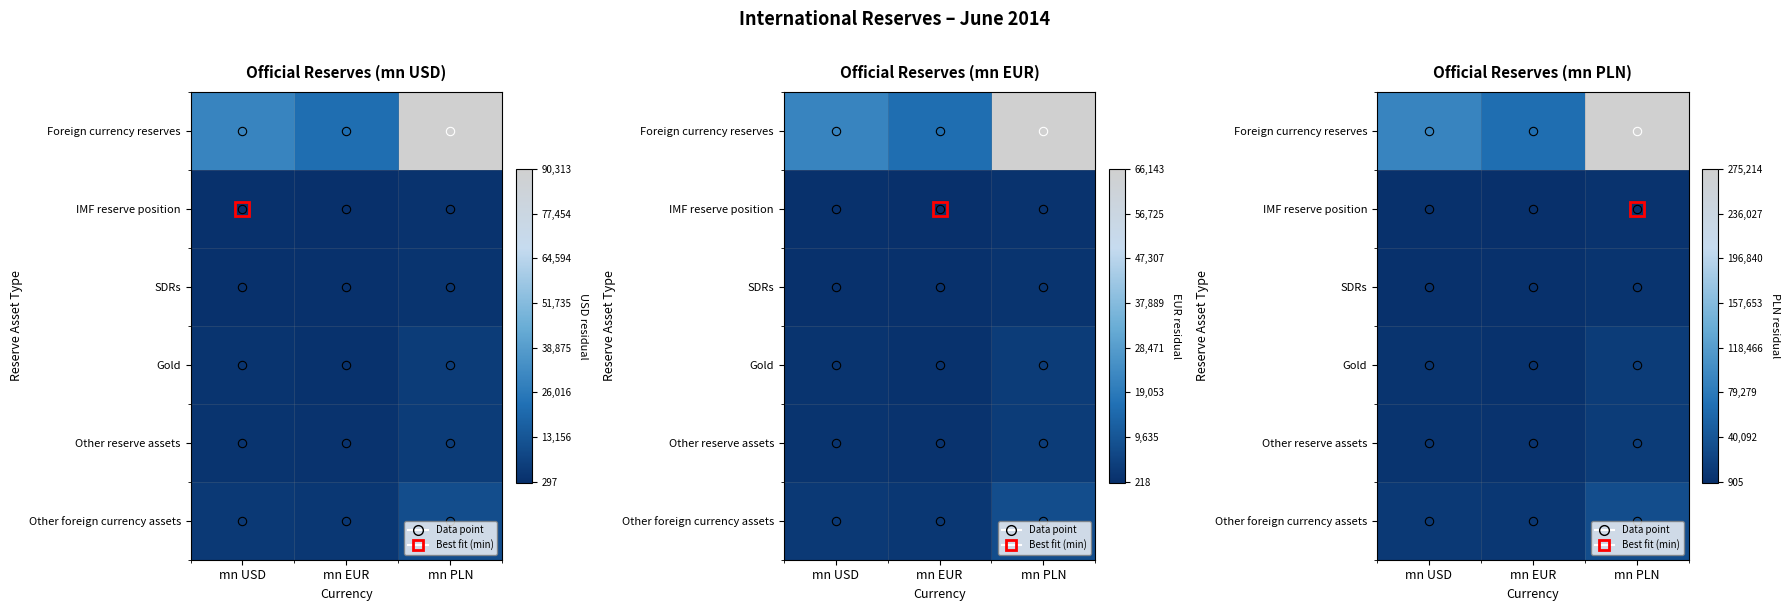

At which label does Foreign currency reserves reach its peak?

mn PLN